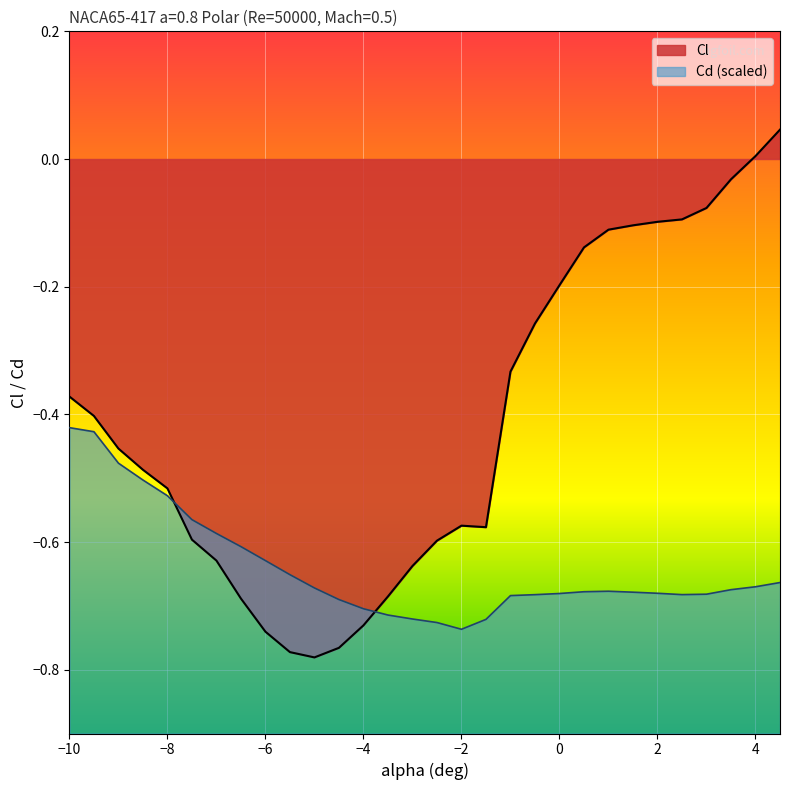

At which category does Cd reach its first local peak?

1